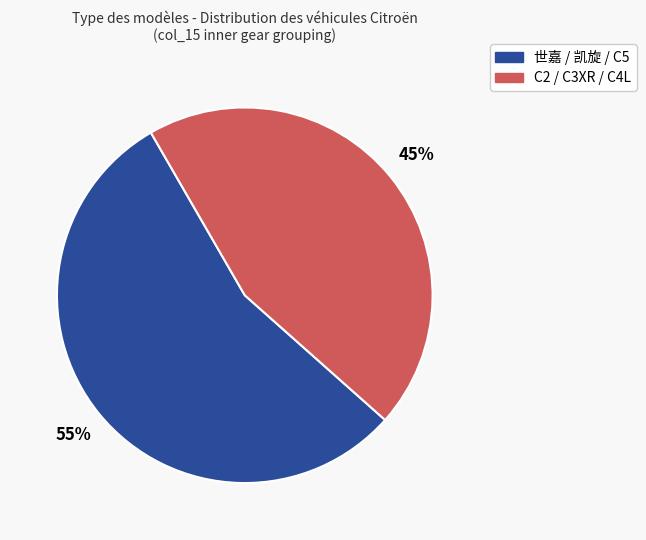

Count the number of slices in the pie.

2